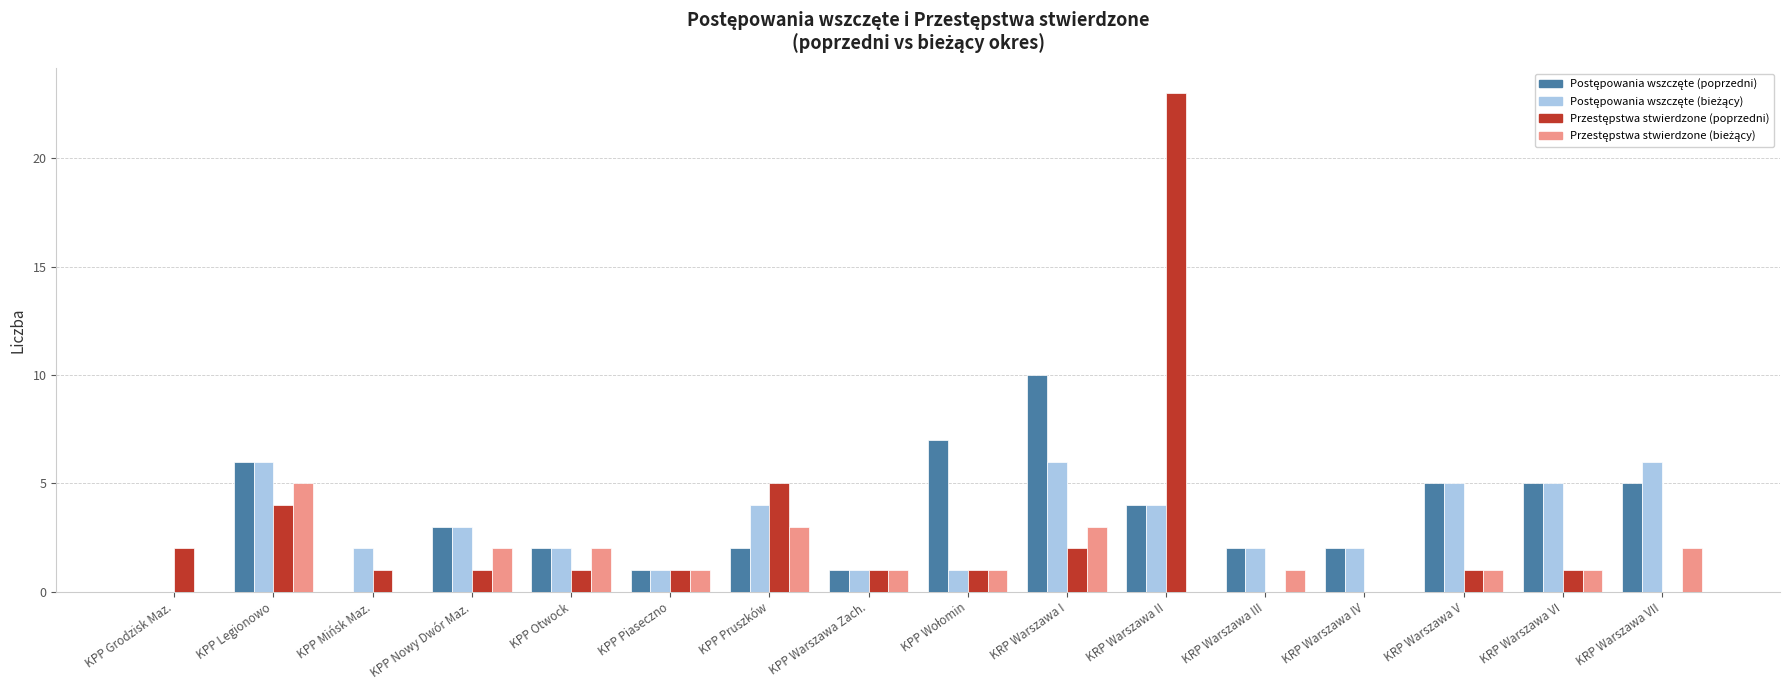

Which category has the highest value across all series?

KRP Warszawa II